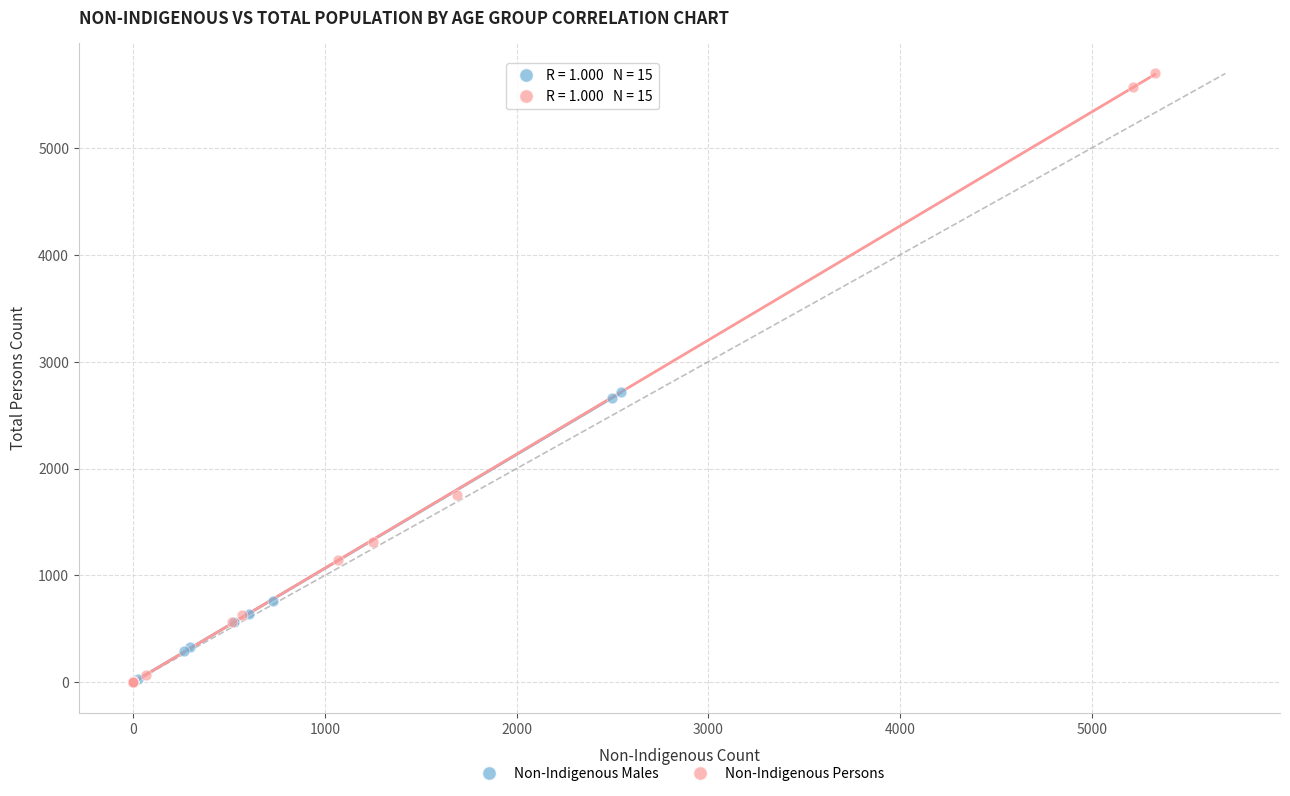

Which series has the largest Y range (max minus min)?

Non-Indigenous Persons